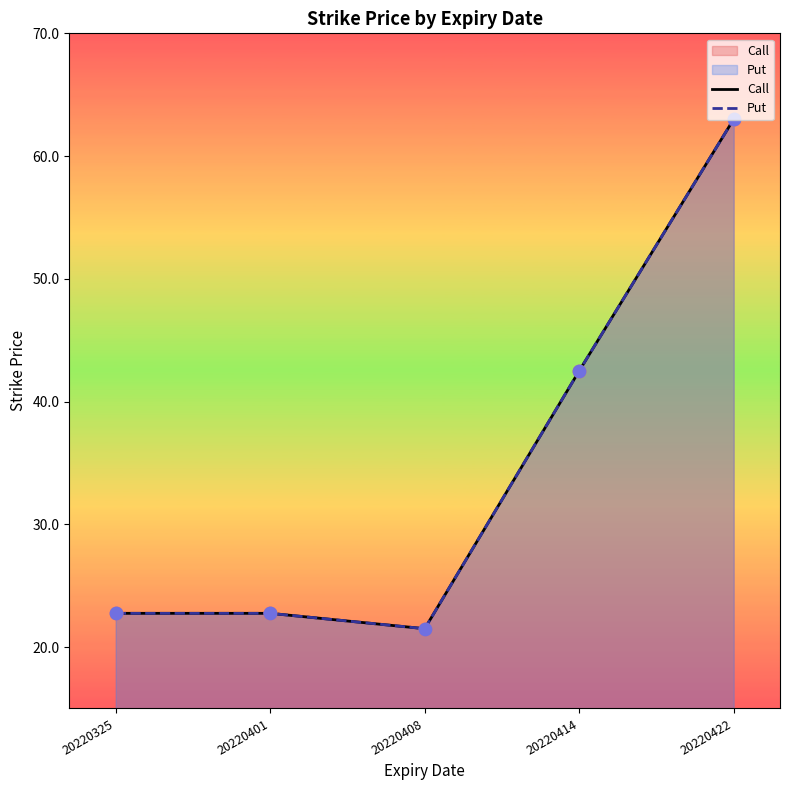

Is the value of Call at 20220401 greater than the value of Put at 20220401?

No